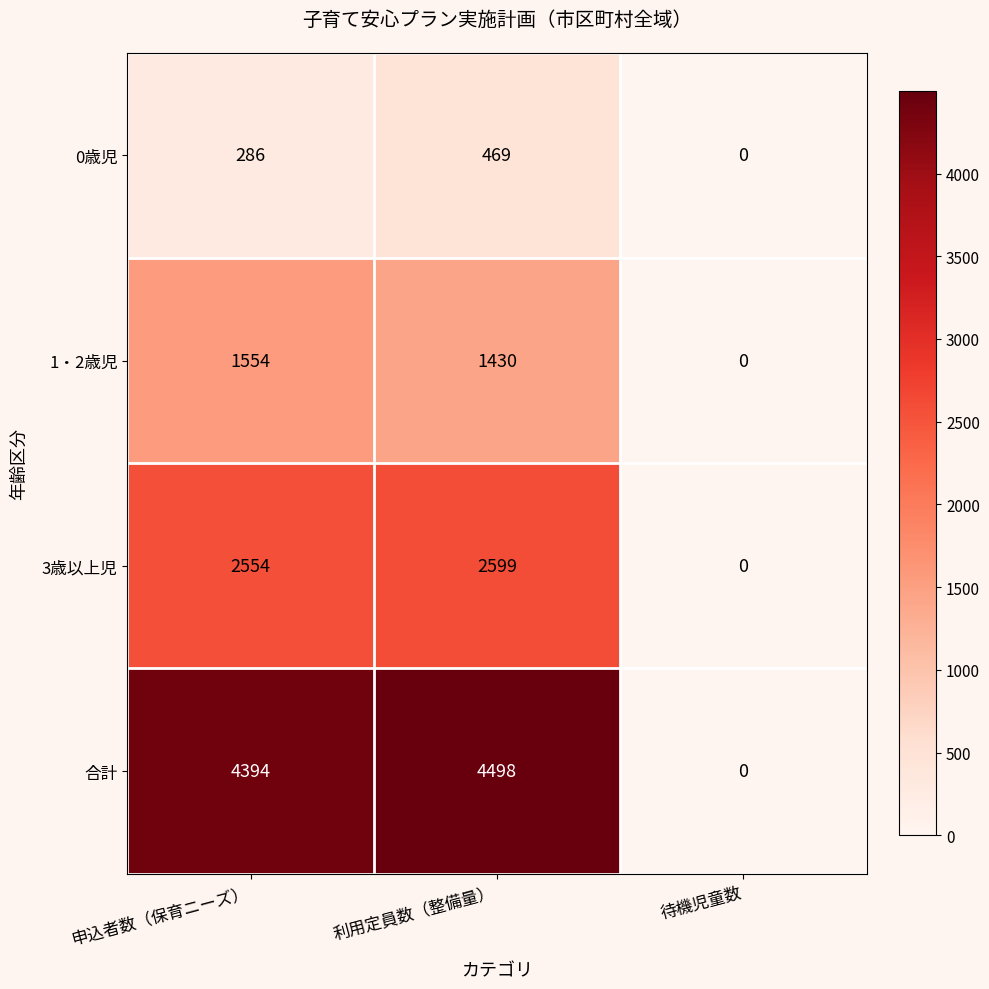

True or false: 合計 has a value of 0 at 待機児童数.

True